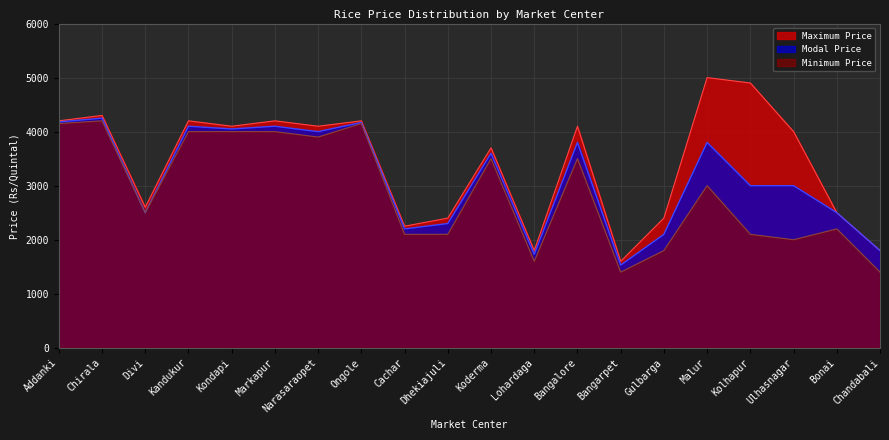

Reading left to right, transcribe all the data shown in this chart.

Modal Price: 4180	4250	2500	4100	4050	4100	4000	4170	2200	2300	3600	1730	3800	1530	2100	3800	3000	3000	2500	1800
Maximum Price: 4200	4300	2600	4200	4100	4200	4100	4200	2250	2400	3700	1800	4100	1600	2400	5000	4900	4000	2500	1800
Minimum Price: 4150	4200	2500	4000	4000	4000	3900	4150	2100	2100	3500	1600	3500	1400	1800	3000	2100	2000	2200	1400